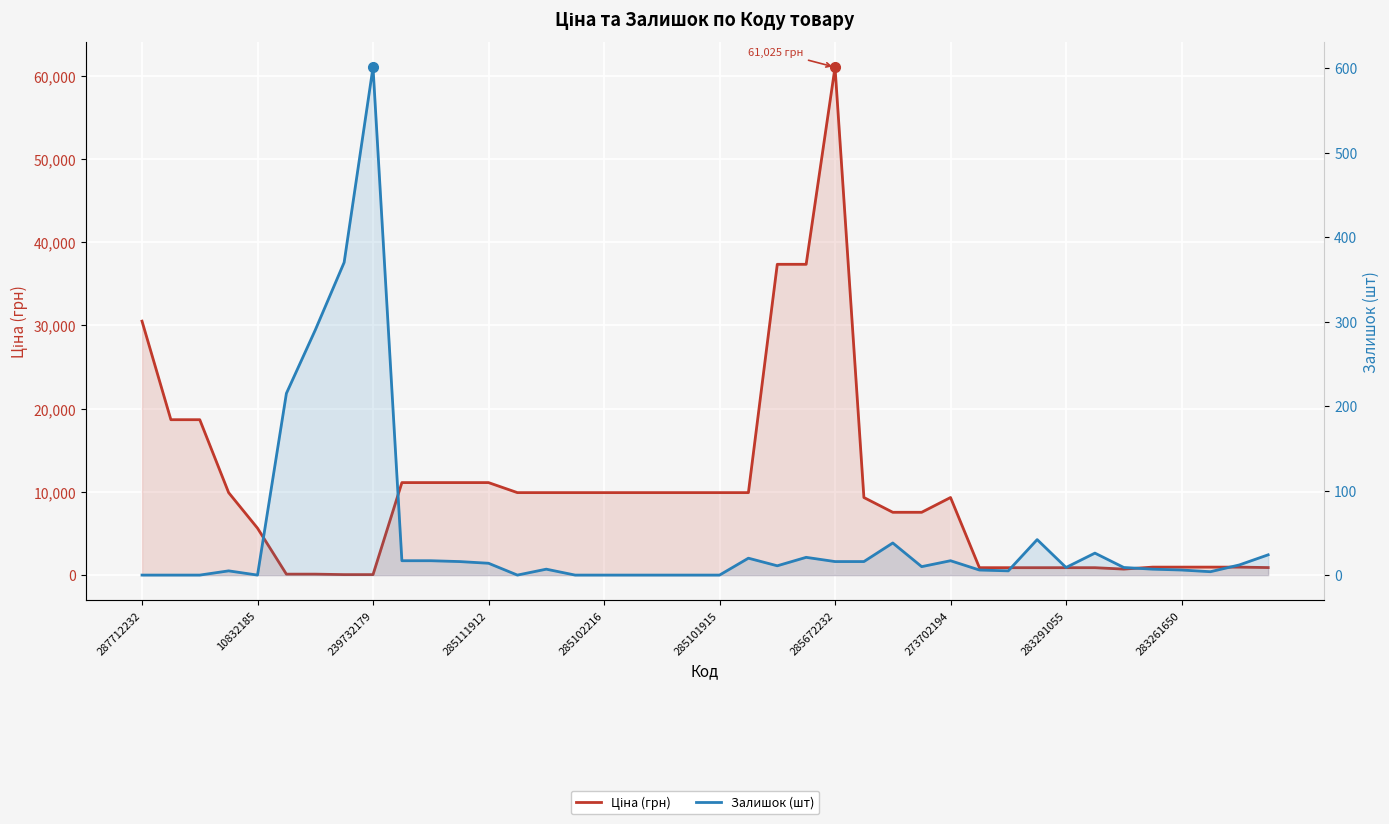

At how many categories does at least one series exceed 23186?

4